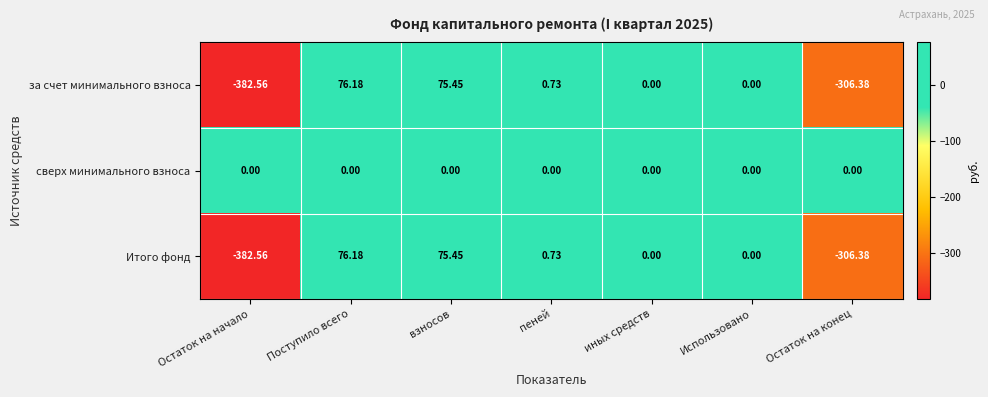

Where does the Итого фонд series first go above 0?

Поступило всего